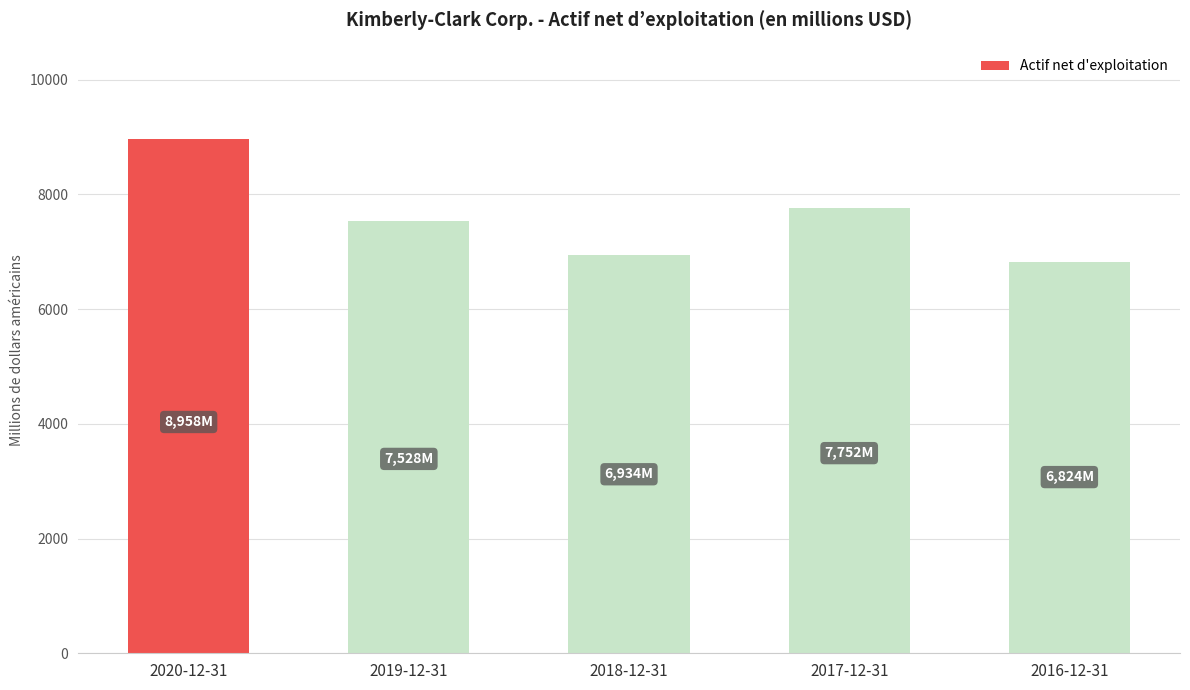

Where does the data first go above 7528?

2020-12-31